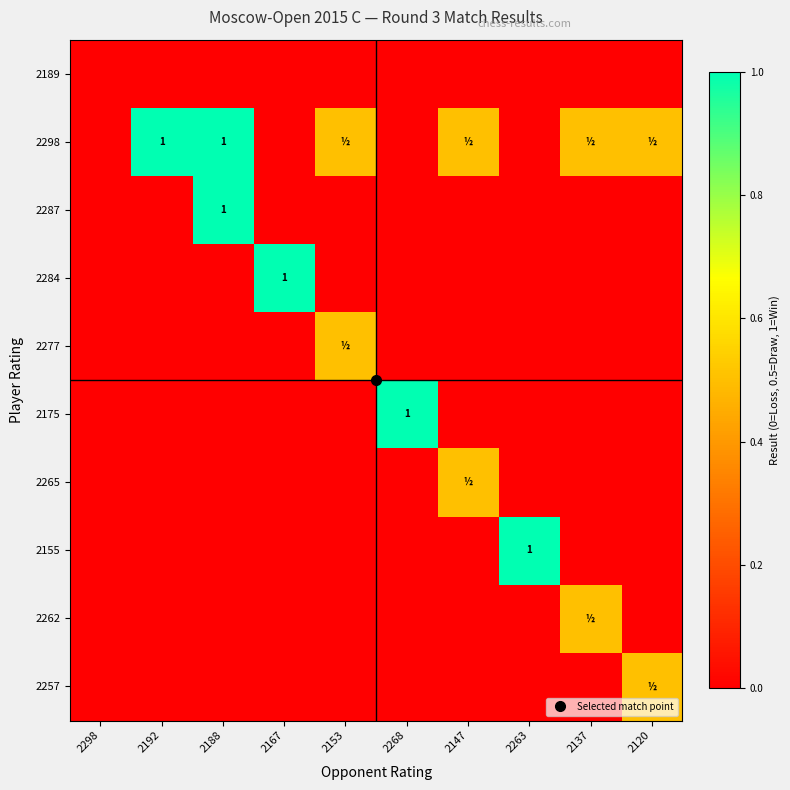

At which category is the sum across all series the highest?

2188